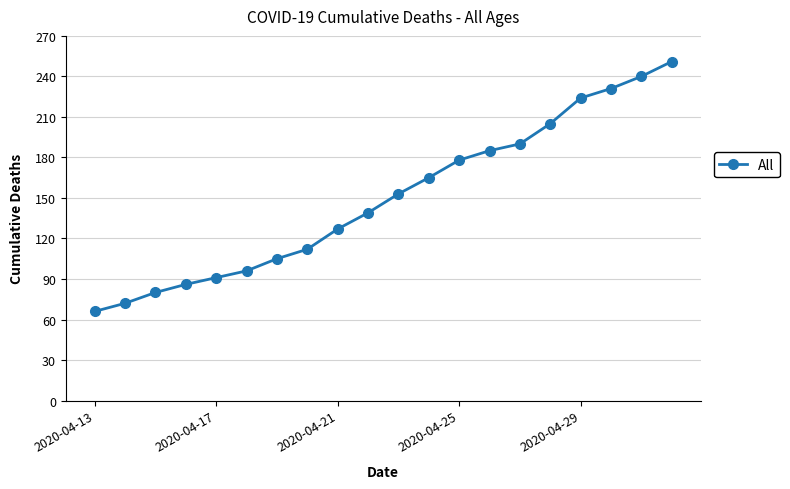

What is the average value?

150